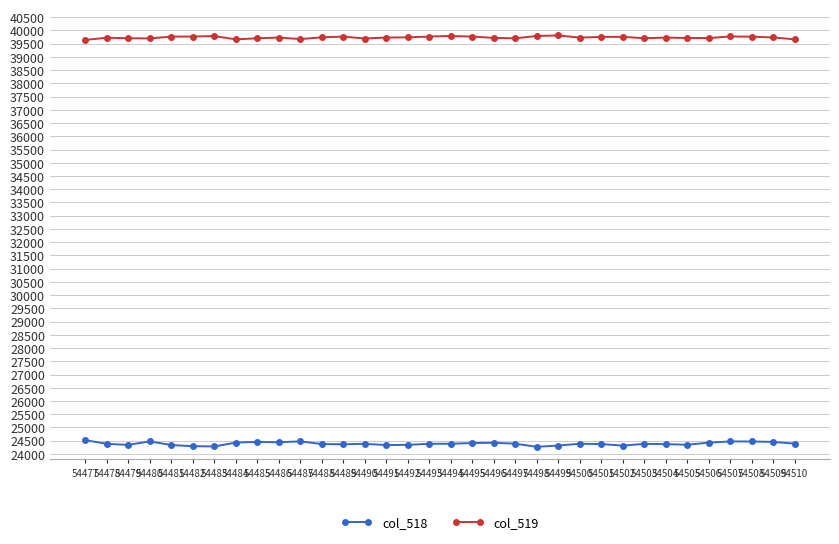

Is it true that col_519 equals 9228 at 54490?

False